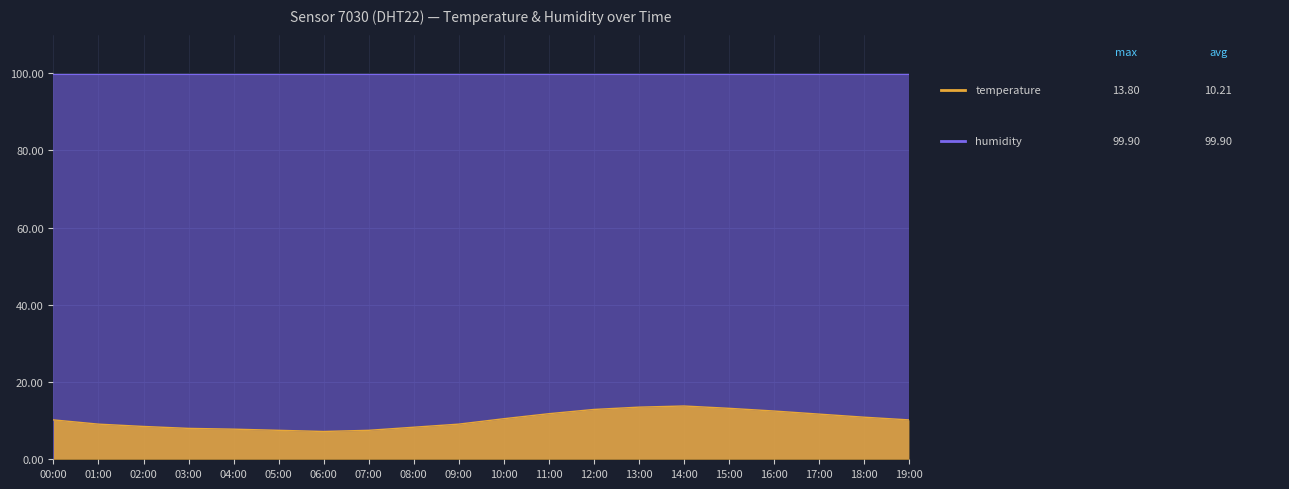

What is the difference between the maximum and minimum values?

6.6